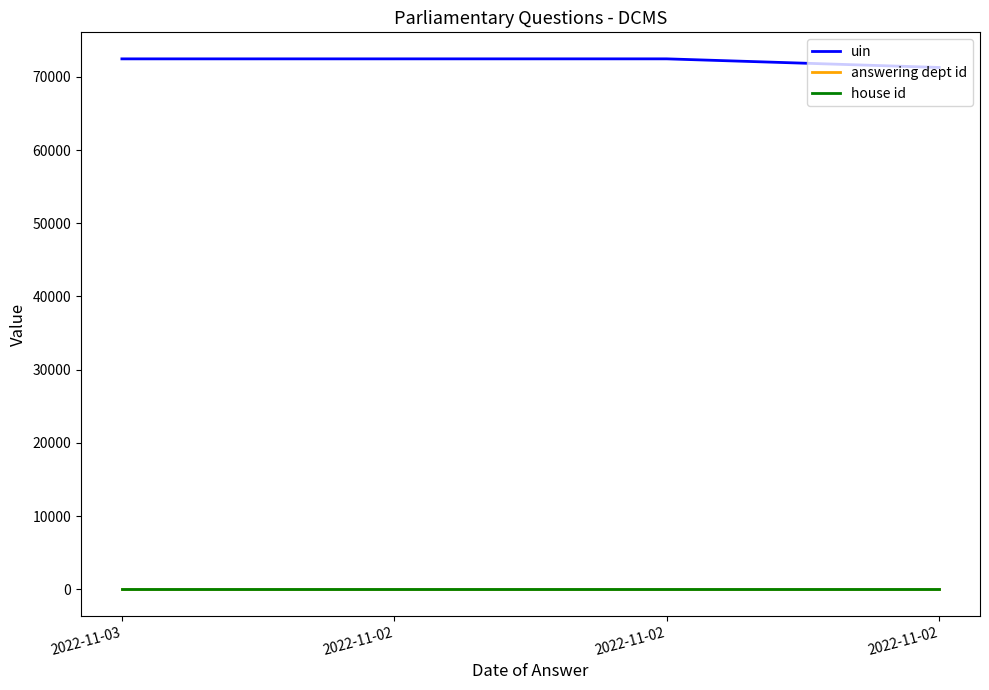

Rank the series by their maximum value, from lowest to highest.

house id, answering dept id, uin